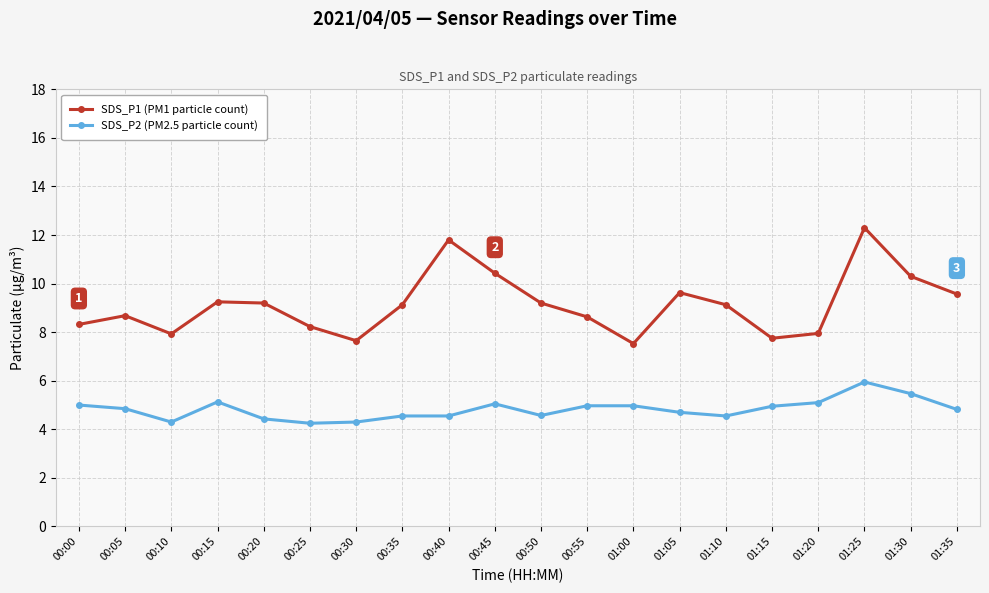

Where is the first local minimum for SDS_P2 (PM2.5 particle count)?

00:10